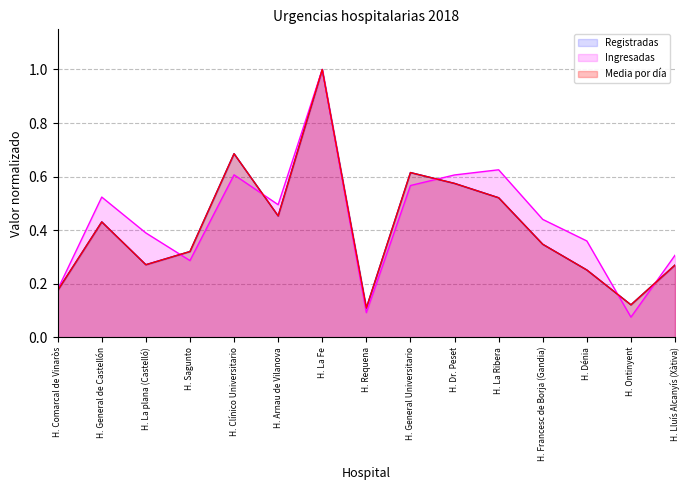

What are all the series names shown in the legend?

Registradas, Ingresadas, Media por día